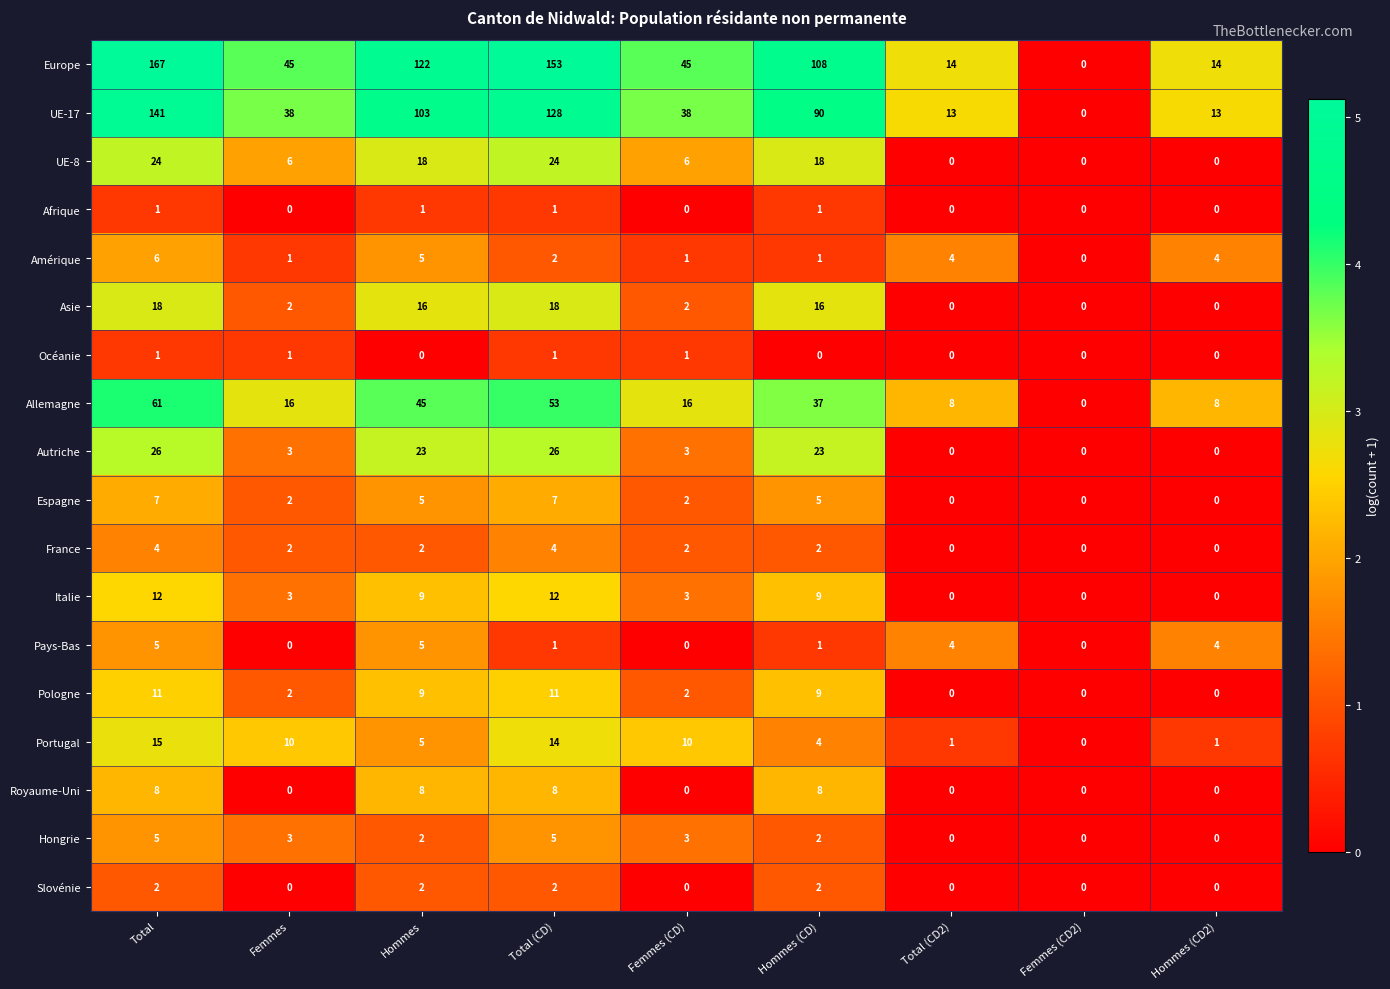

How many data points does each series have?

9